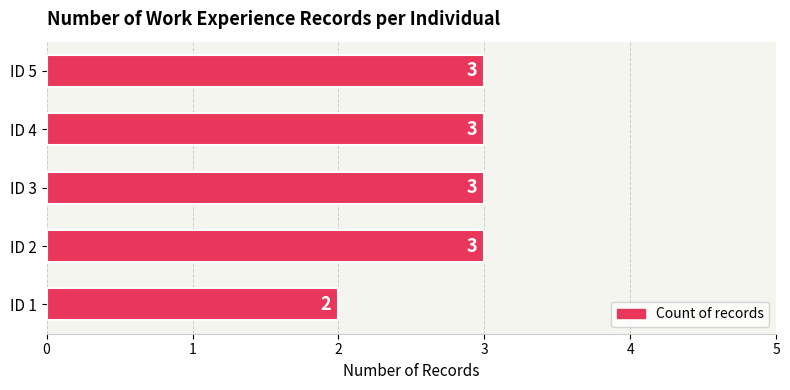

What is the ratio of the value at ID 5 to the value at ID 1?

1.5